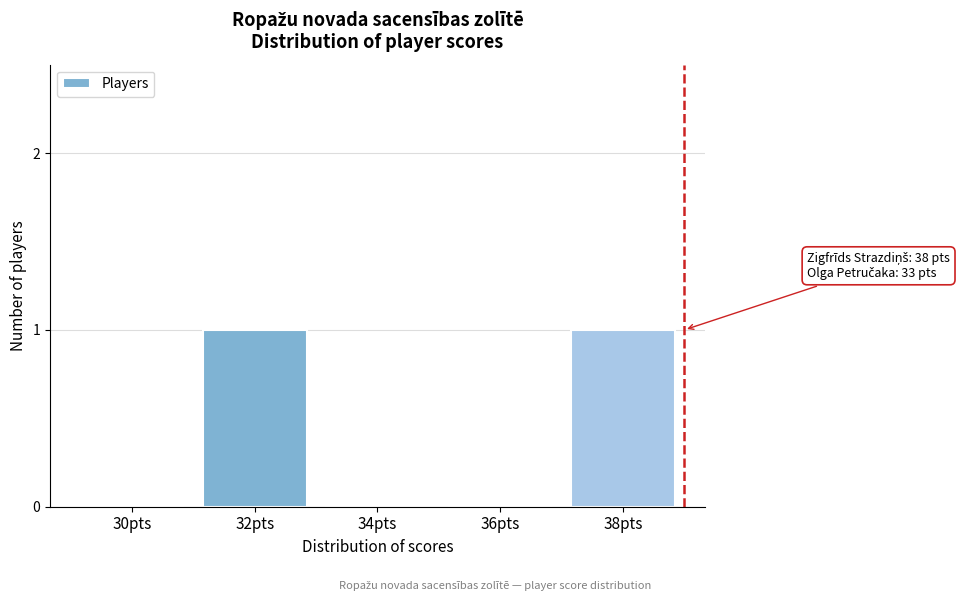

Reading left to right, extract all data points from this chart.

30pts=0	32pts=1	34pts=0	36pts=0	38pts=1